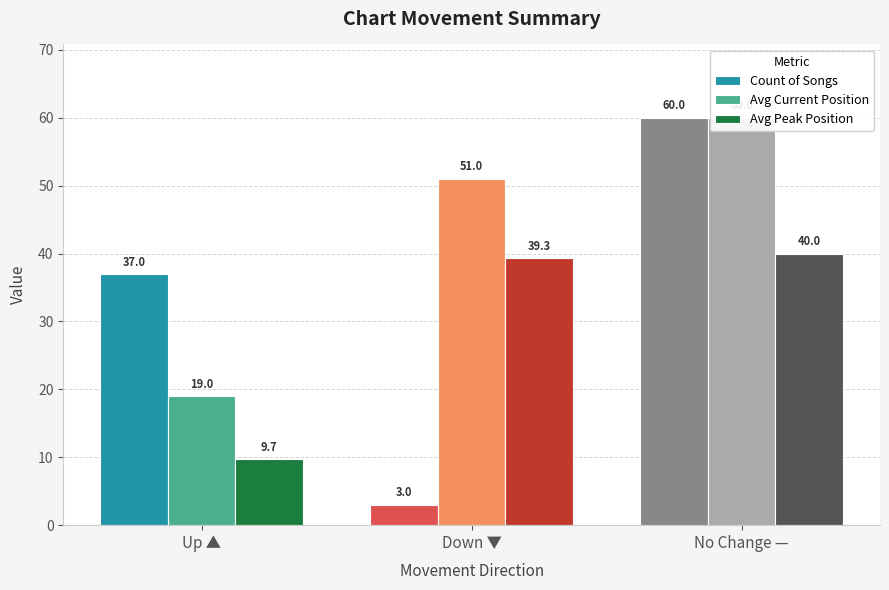

How many bars are there in each group?

3